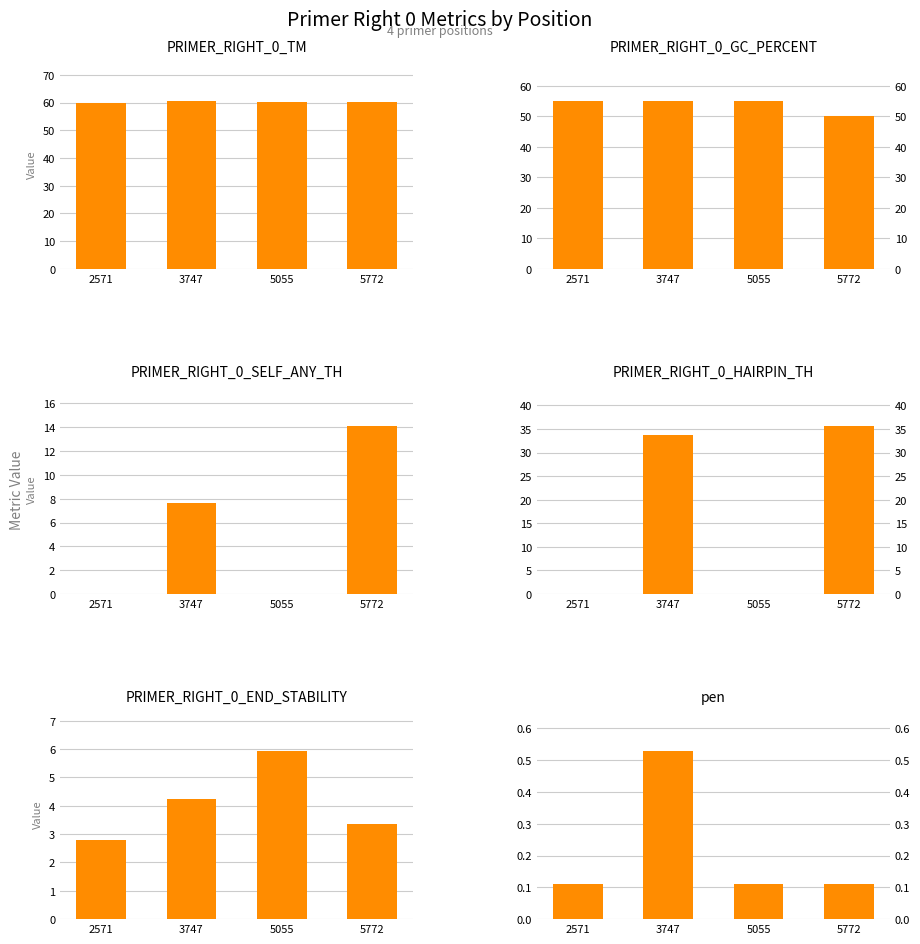

At how many categories does at least one series exceed 8?

4